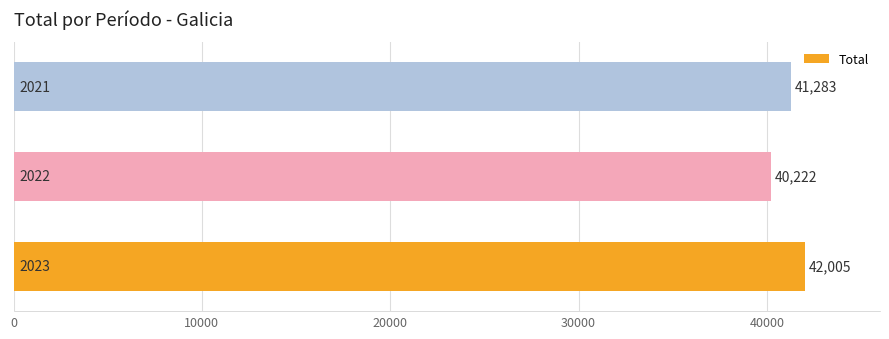

What is the minimum value shown in the chart?

40222